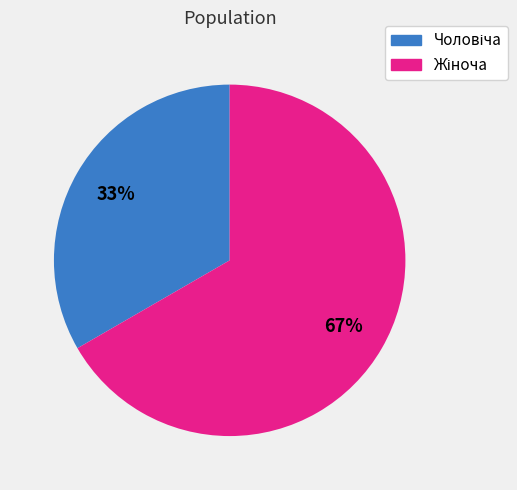

Does any single category account for the majority?

Yes